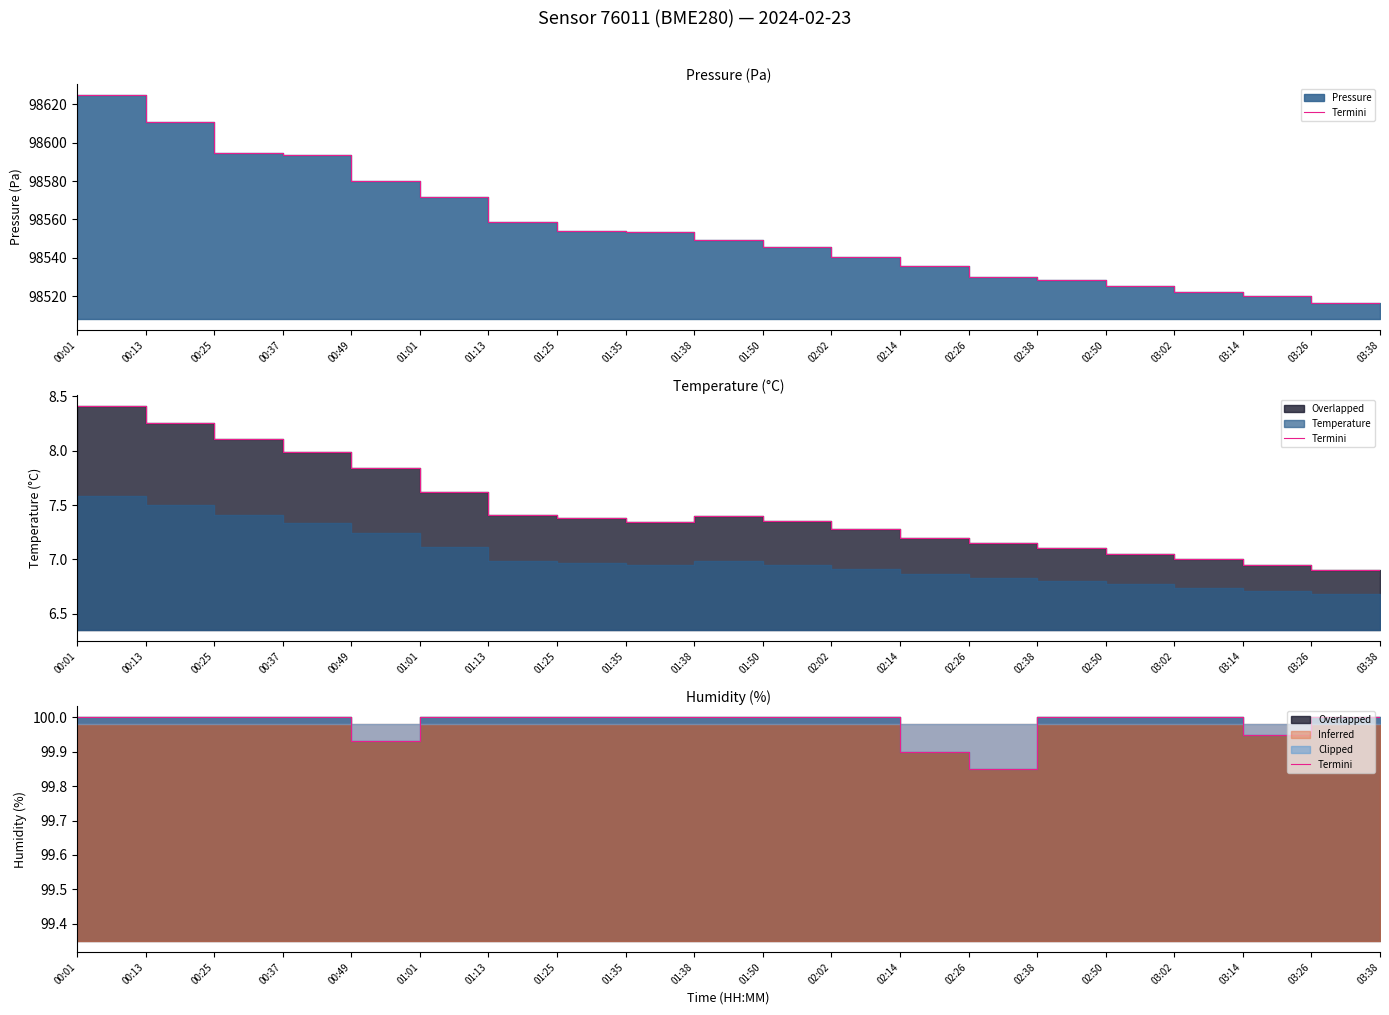

What is the maximum value shown in the chart?

100.0